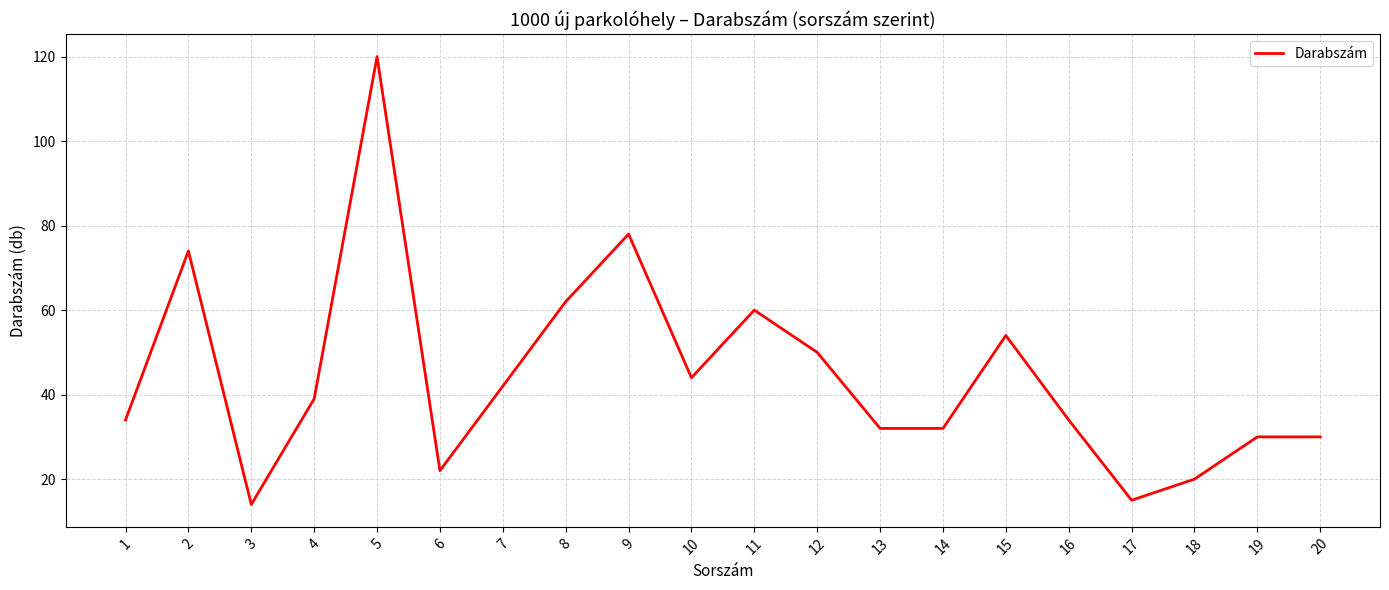

Between 12 and 14, which is larger?

12